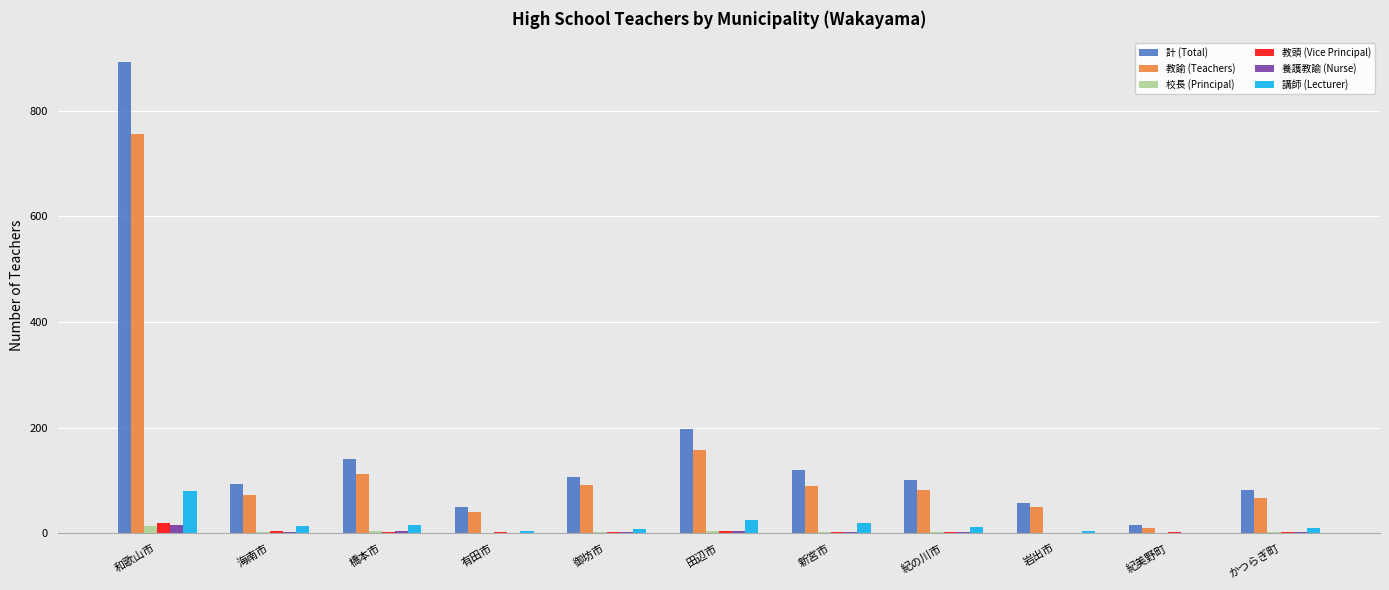

How many categories are shown in the chart?

11